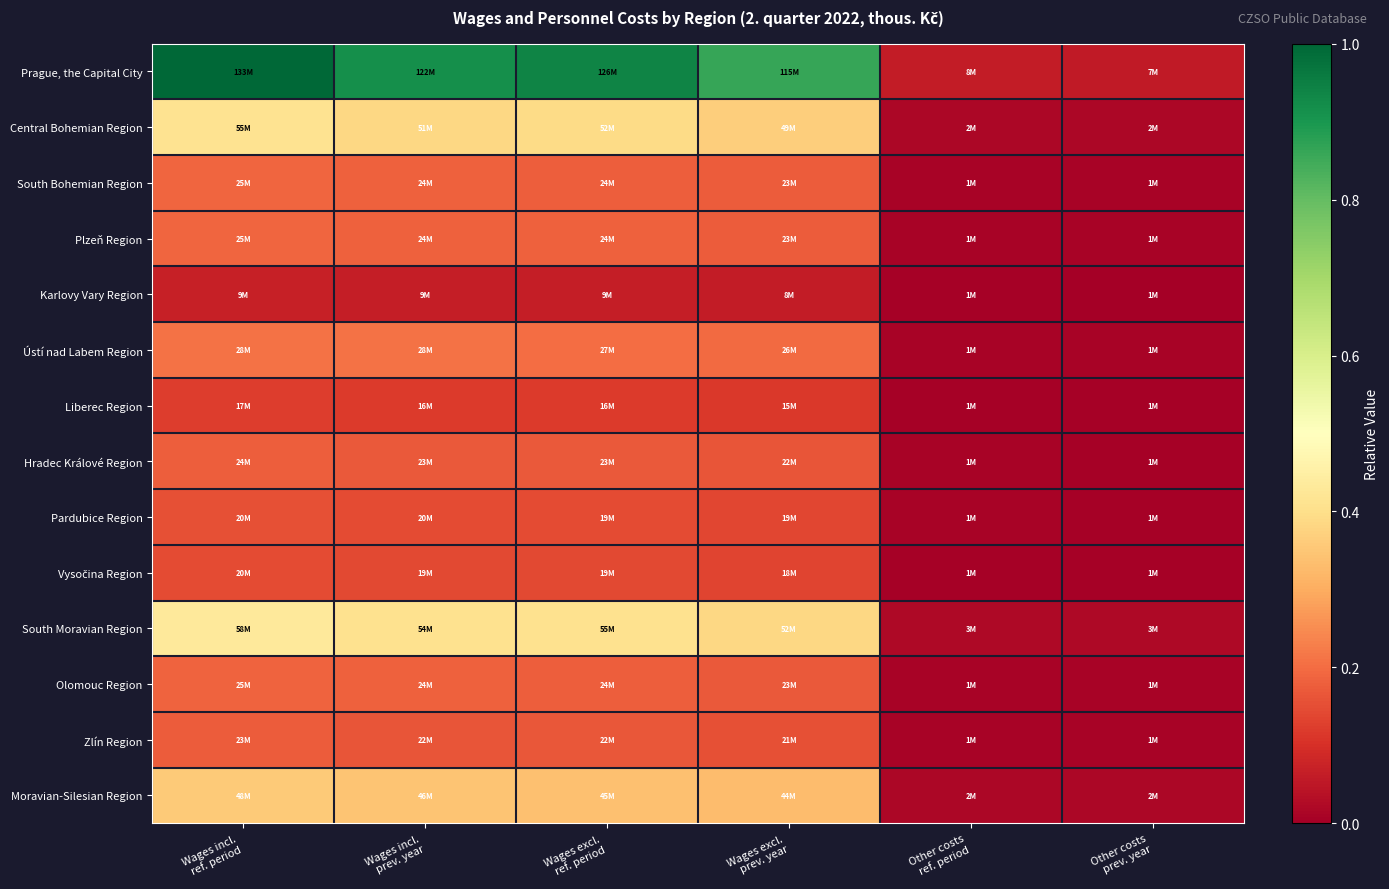

Which series has the largest total across all categories?

Prague, the Capital City